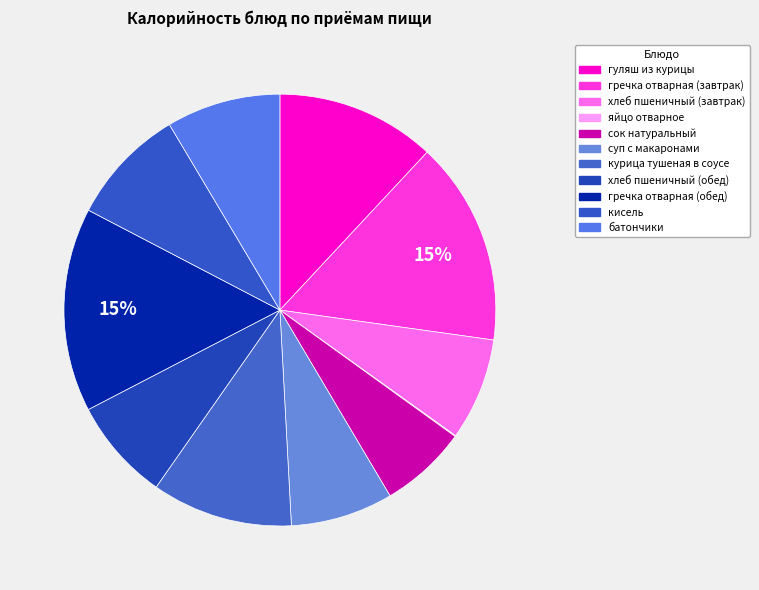

How many segments does this pie chart have?

11